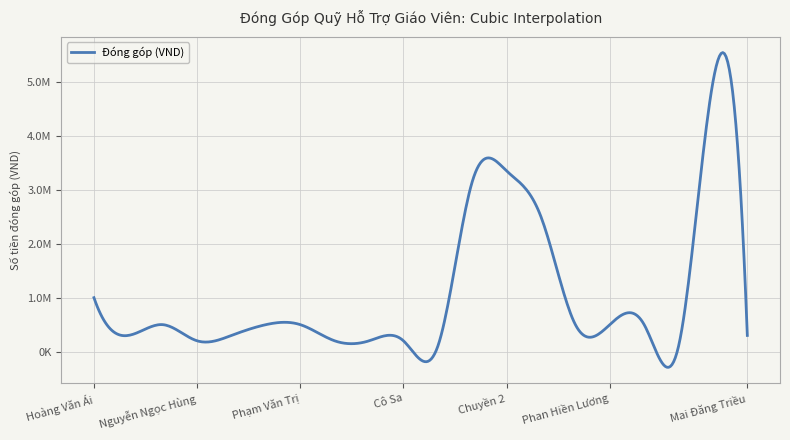

Rank the categories by value from highest to lowest.

Tập thể Phòng QA, QC, Chuyền 2, Chuyền 1, Phạm Thị Bi, Hoàng Văn Ái, Nguyễn Trọng Cả, Lê Quốc Toàn, Phạm Văn Trị, Đoàn Tường Vy, Phan Hiền Lương, Đặng Hoàng Anh, Nguyễn Hoài Anh, Trương Vũ Hoàng My, Mai Đăng Triều, Nguyễn Ngọc Hùng, Chú Sửu, Cô Viện, Cô Sa, Trần Dũng, Phan Thị Thu Thủy